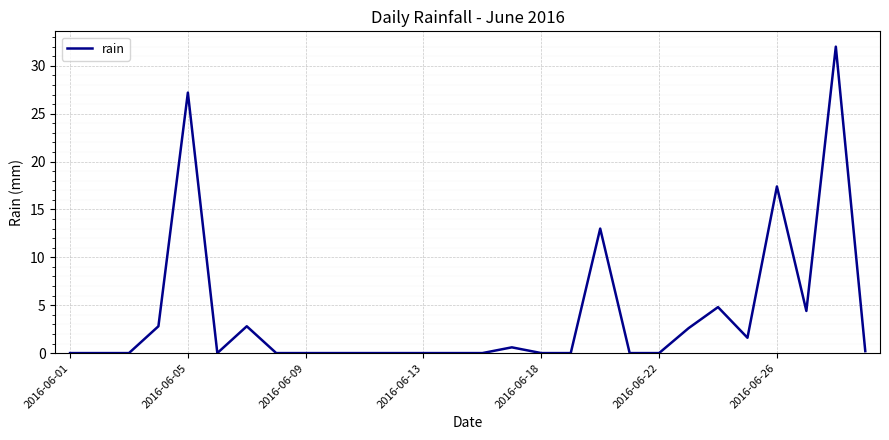

How many distinct data groups are displayed?

1